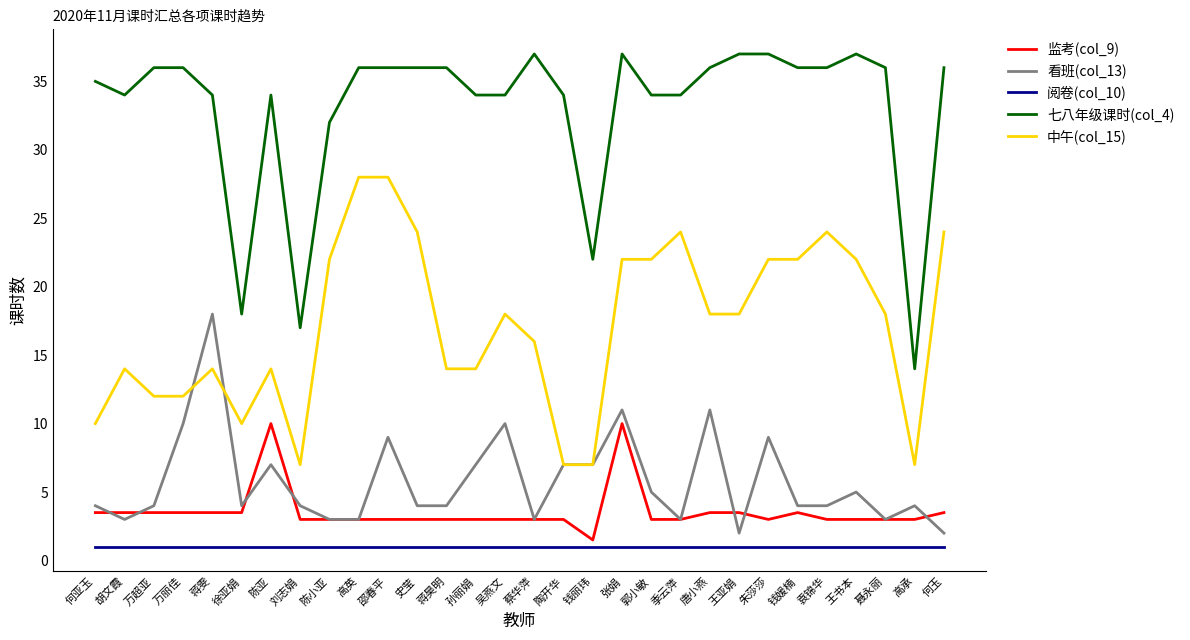

At which category is the sum across all series the highest?

张娟